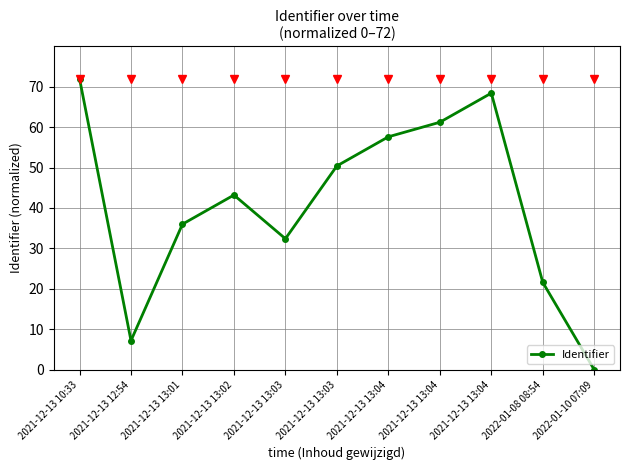

Count the number of categories in the chart.

11